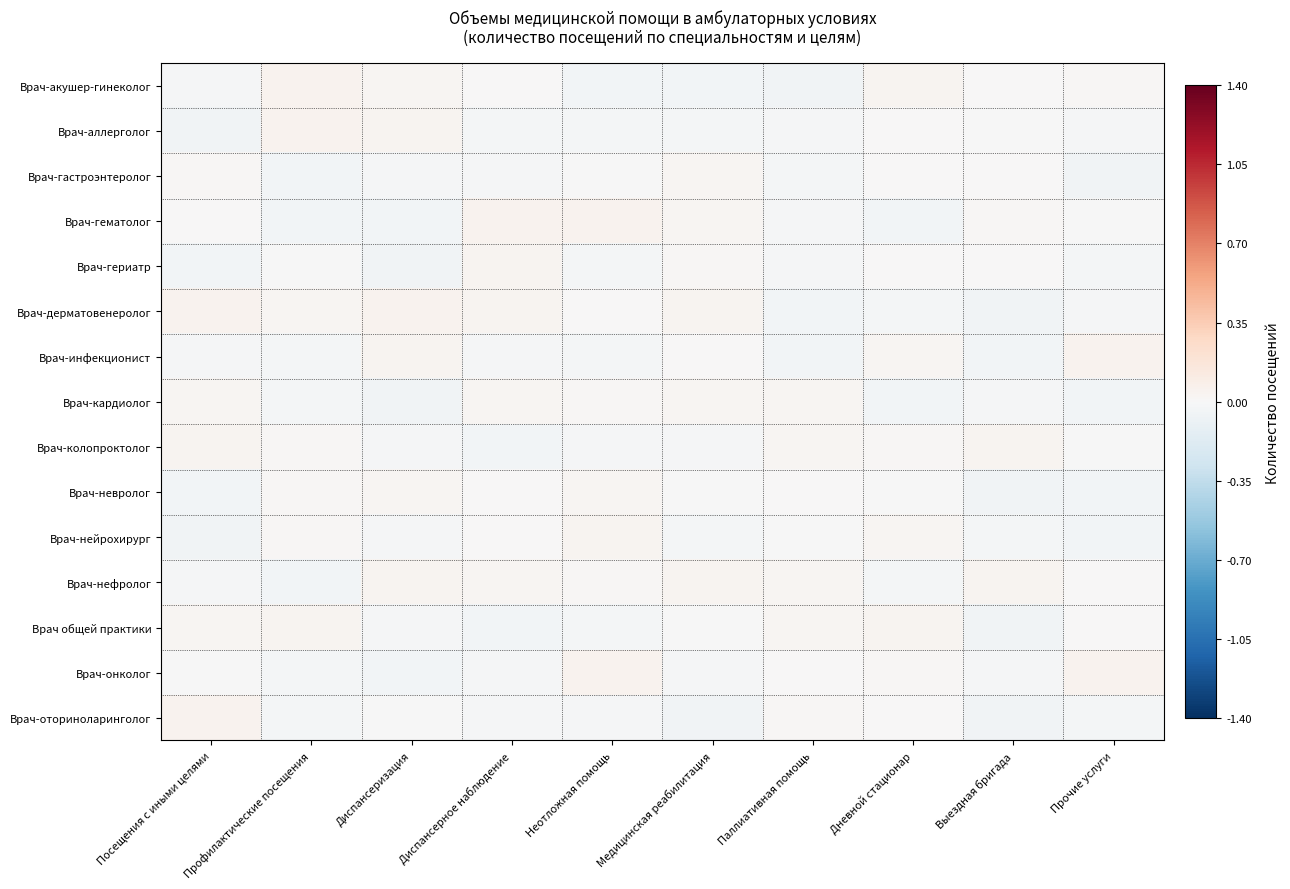

Between Неотложная помощь and Профилактические посещения, which is larger?

Профилактические посещения